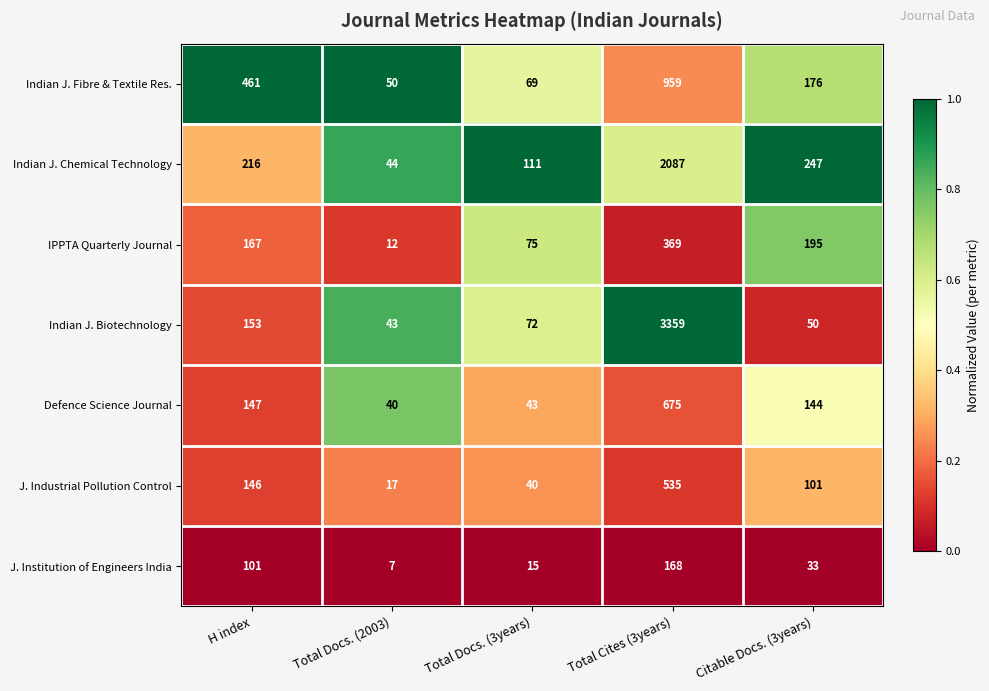

At which category is the sum across all series the highest?

Total Cites (3years)